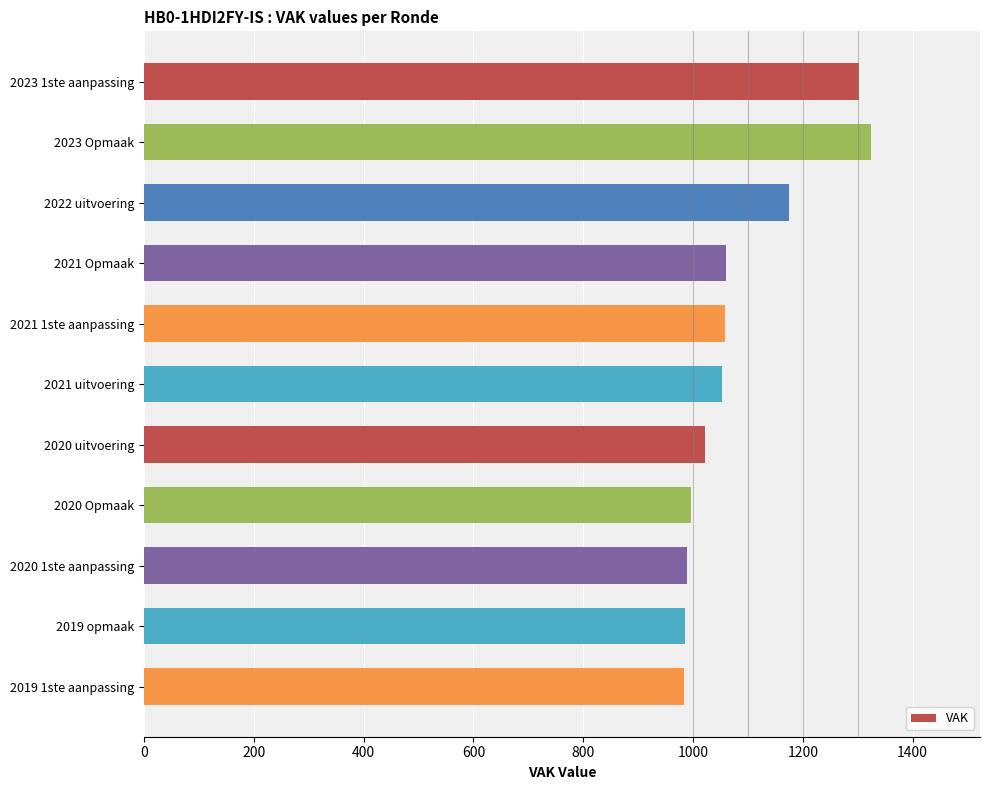

What is the minimum value shown in the chart?

984